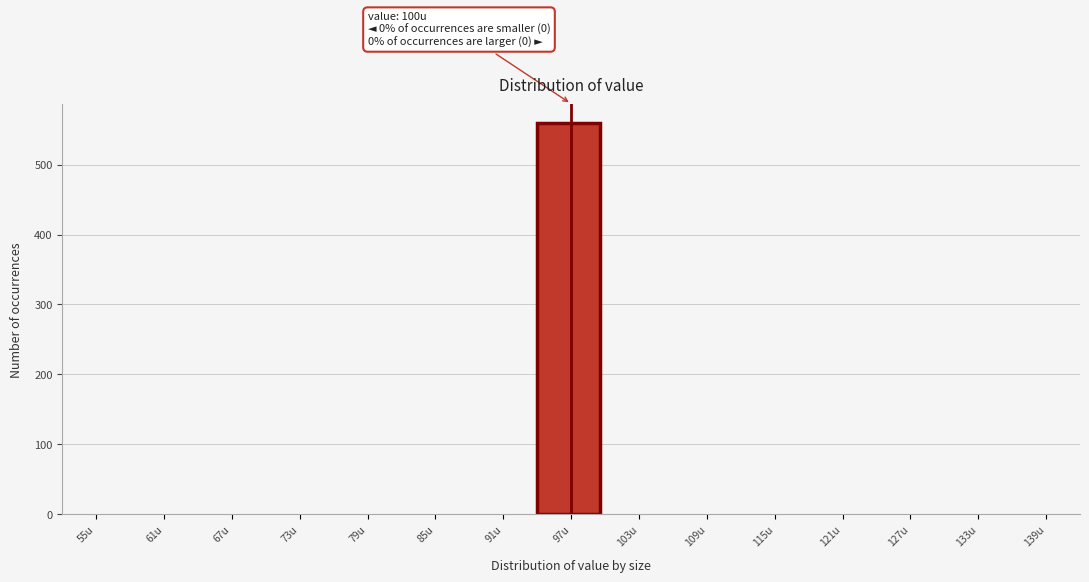

Reading left to right, list all the values displayed in this chart.

55u=0	61u=0	67u=0	73u=0	79u=0	85u=0	91u=0	97u=559	103u=0	109u=0	115u=0	121u=0	127u=0	133u=0	139u=0